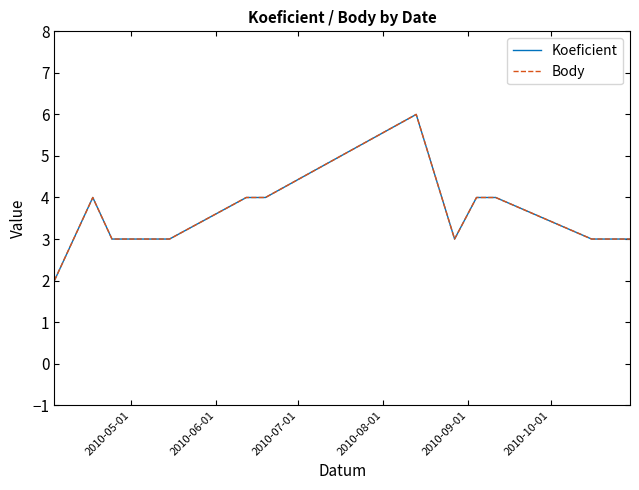

Is this an area chart (filled region under the line)?

No